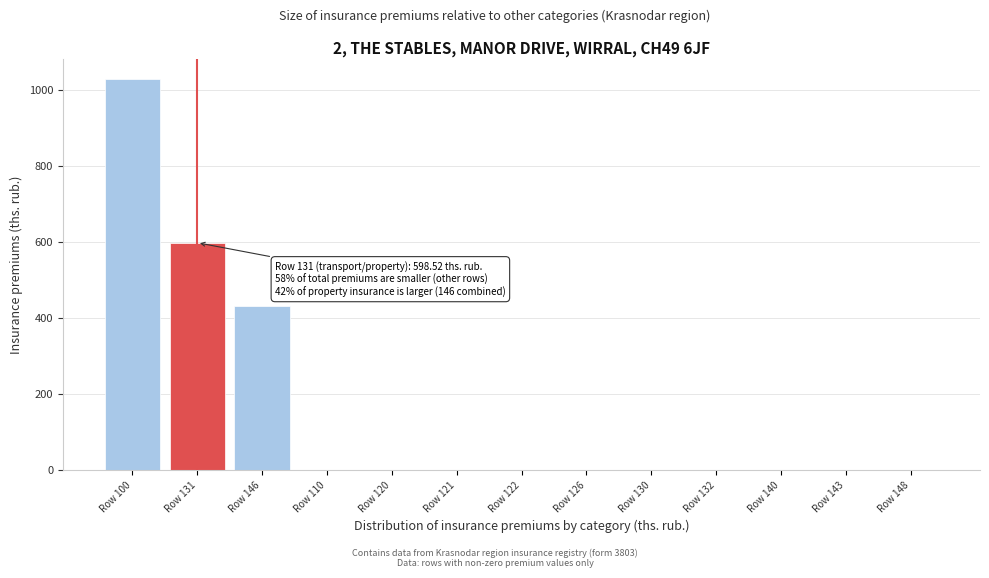

Reading left to right, what are all the values shown in this chart?

Row 100=1030.1	Row 131=598.5	Row 146=431.6	Row 110=0.0	Row 120=0.0	Row 121=0.0	Row 122=0.0	Row 126=0.0	Row 130=0.0	Row 132=0.0	Row 140=0.0	Row 143=0.0	Row 148=0.0